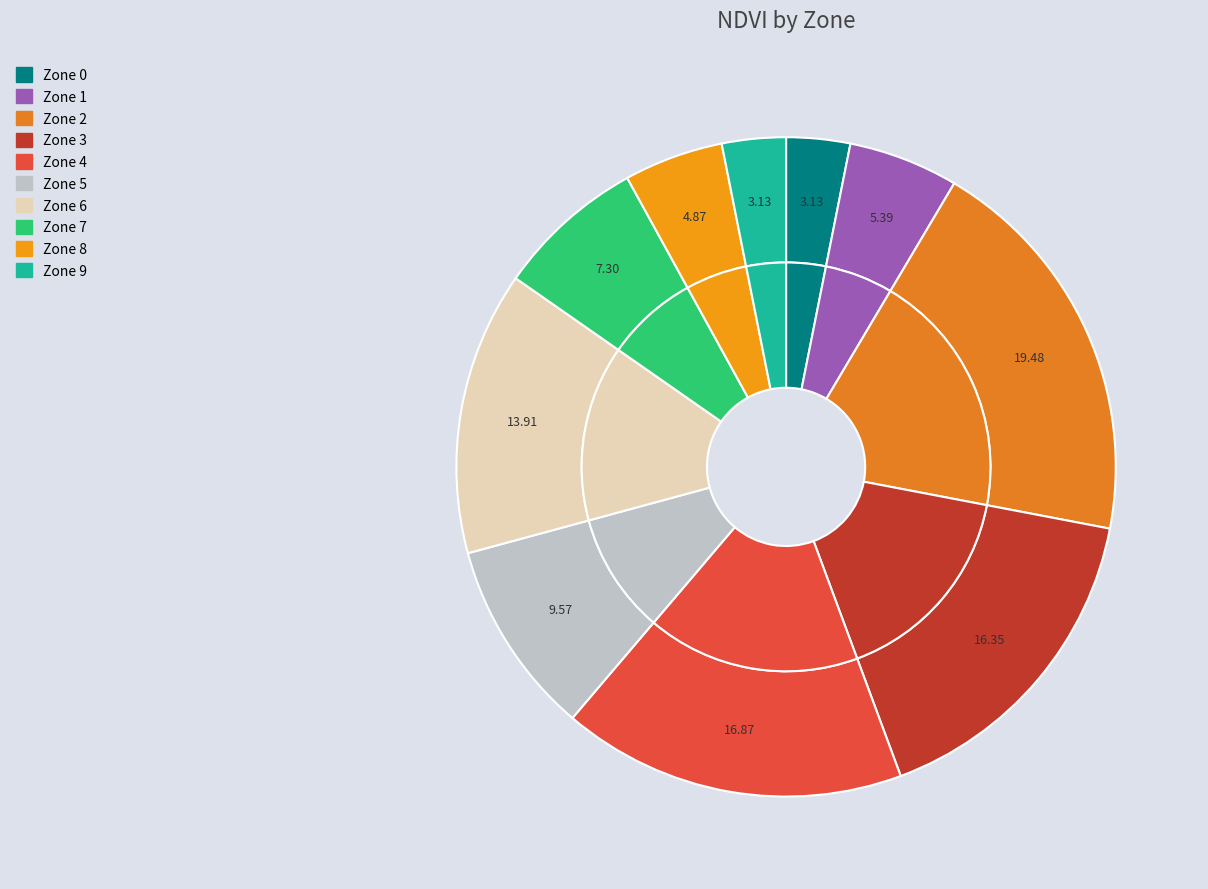

Approximately how many times larger is the value at Zone 7 compared to Zone 8?

1.5